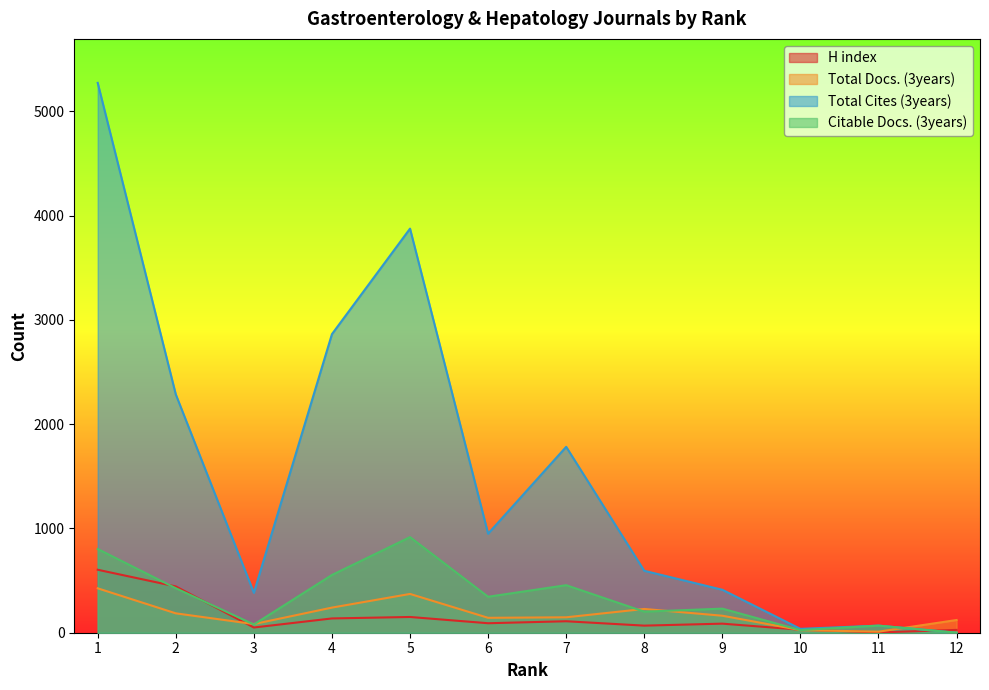

What is the difference between the highest and lowest values at 5?

3725